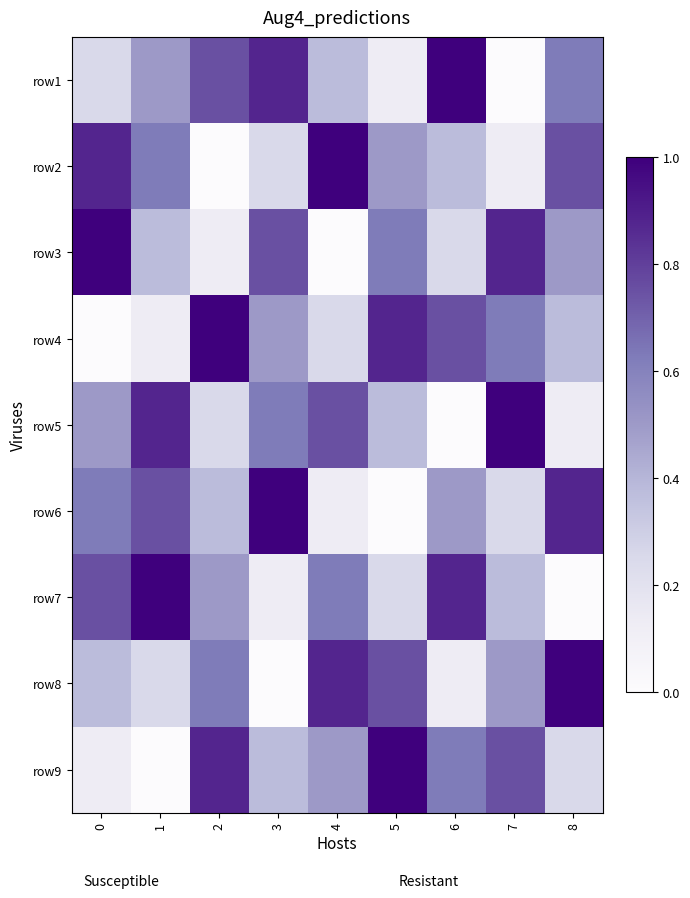

Reading left to right, transcribe all the data shown in this chart.

row1: 0=0.2	1=0.5	2=0.8	3=0.9	4=0.4	5=0.1	6=1.0	7=0.0	8=0.6
row2: 0=0.9	1=0.6	2=0.0	3=0.2	4=1.0	5=0.5	6=0.4	7=0.1	8=0.8
row3: 0=1.0	1=0.4	2=0.1	3=0.8	4=0.0	5=0.6	6=0.2	7=0.9	8=0.5
row4: 0=0.0	1=0.1	2=1.0	3=0.5	4=0.2	5=0.9	6=0.8	7=0.6	8=0.4
row5: 0=0.5	1=0.9	2=0.2	3=0.6	4=0.8	5=0.4	6=0.0	7=1.0	8=0.1
row6: 0=0.6	1=0.8	2=0.4	3=1.0	4=0.1	5=0.0	6=0.5	7=0.2	8=0.9
row7: 0=0.8	1=1.0	2=0.5	3=0.1	4=0.6	5=0.2	6=0.9	7=0.4	8=0.0
row8: 0=0.4	1=0.2	2=0.6	3=0.0	4=0.9	5=0.8	6=0.1	7=0.5	8=1.0
row9: 0=0.1	1=0.0	2=0.9	3=0.4	4=0.5	5=1.0	6=0.6	7=0.8	8=0.2